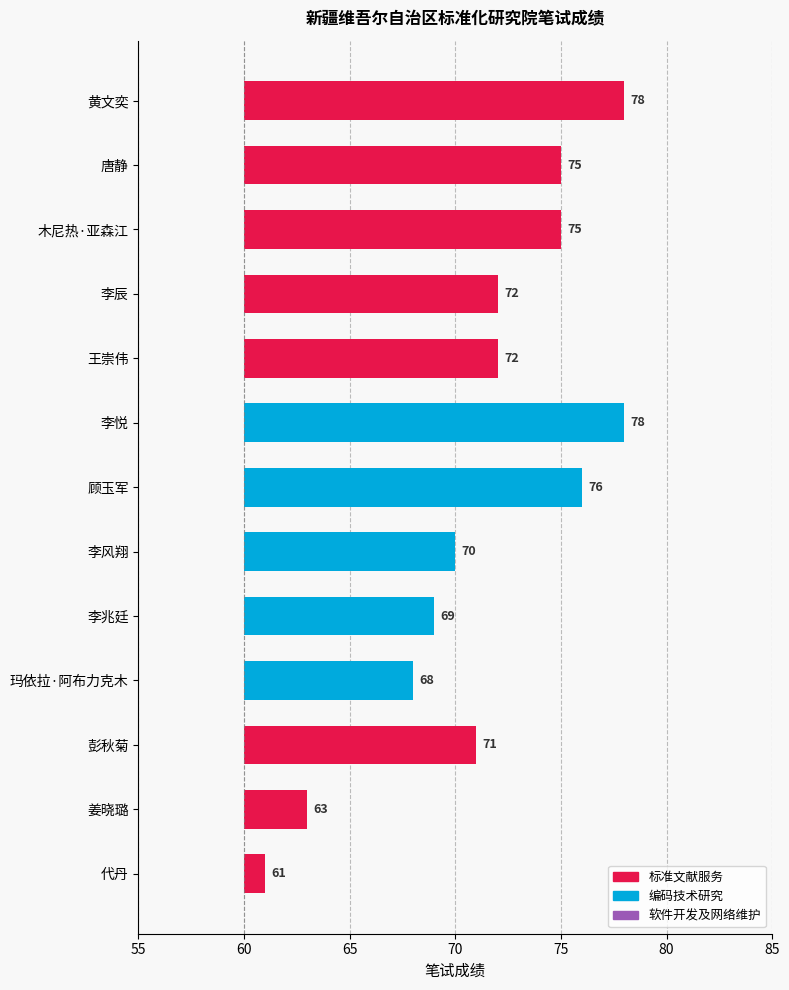

Is the value of 编码技术研究 at 70 greater than the value of 标准文献服务 at 65?

No